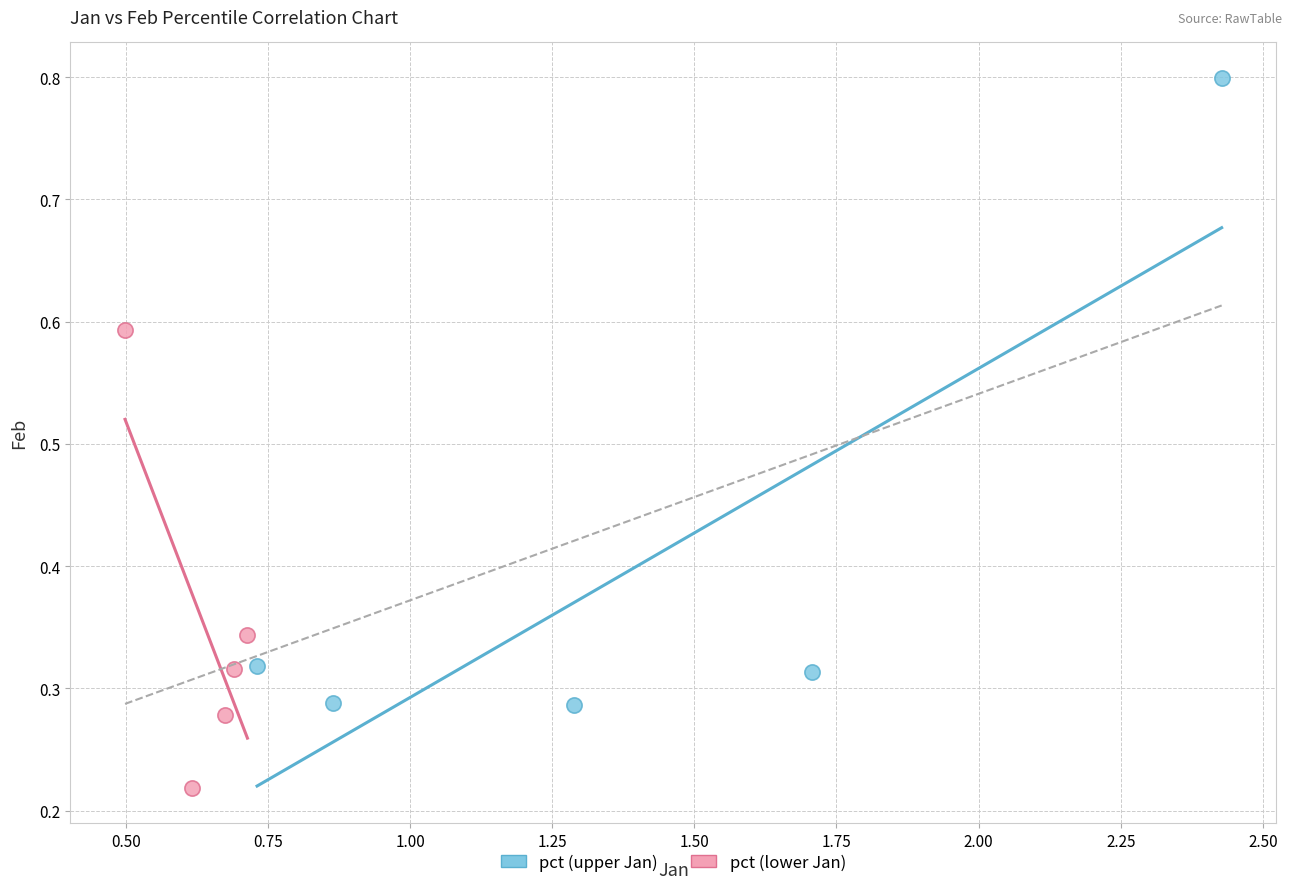

Which series has the widest spread of Y values?

pct (upper Jan)